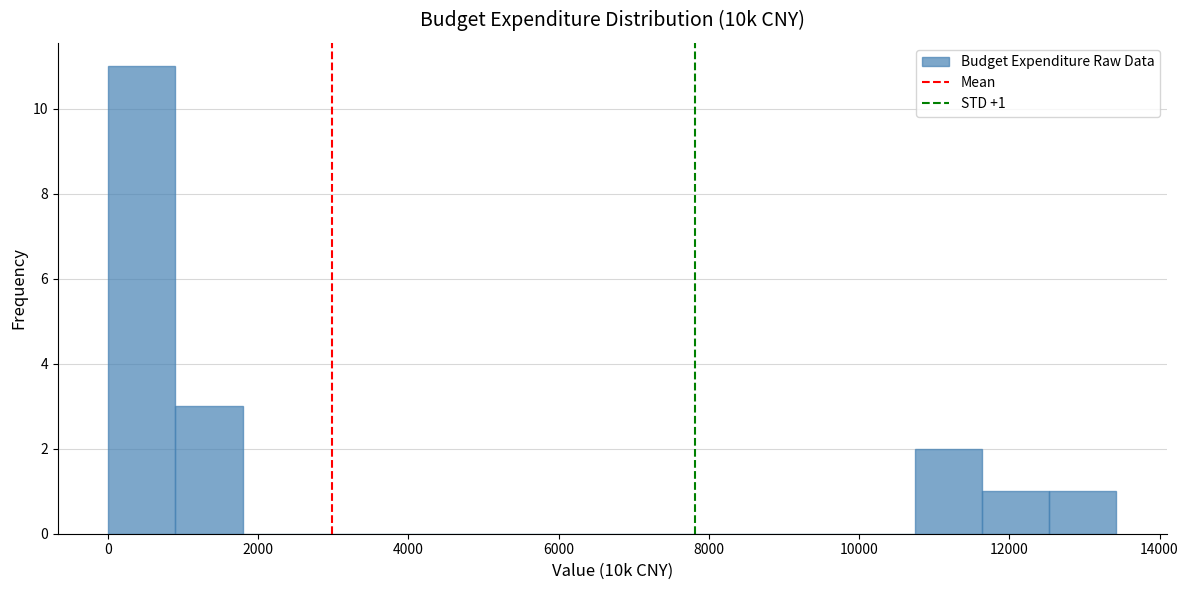

Which range on the x-axis has the tallest bar?

0 to 800